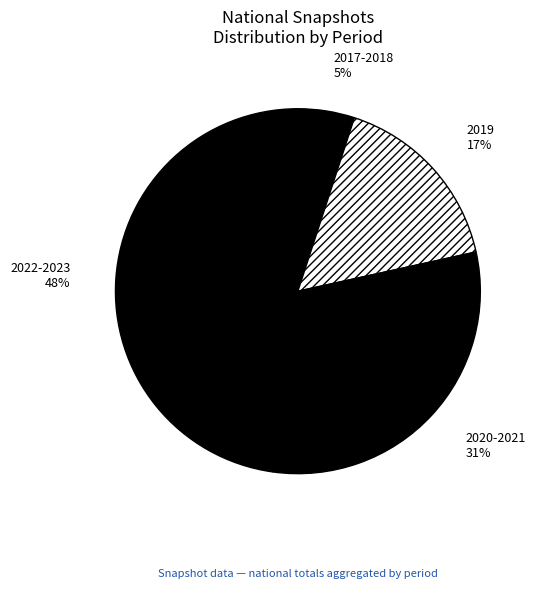

Which category has the smallest portion of the pie?

2017-2018